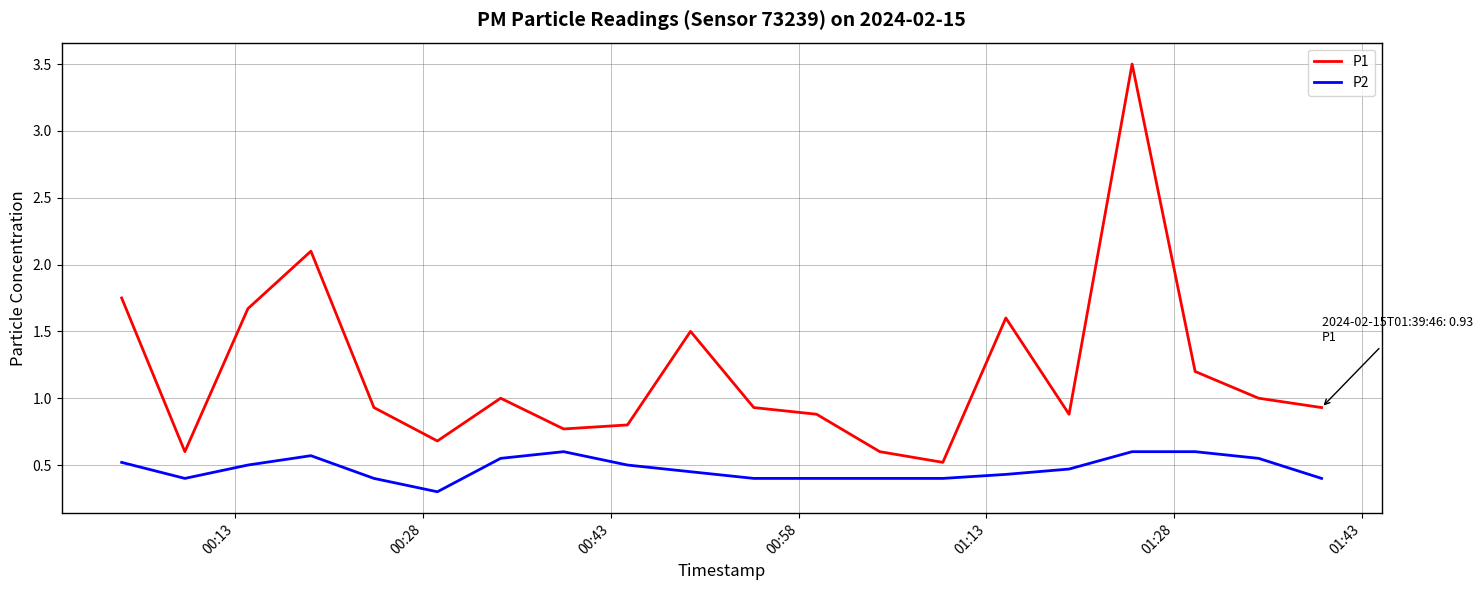

True or false: P2 and P1 cross at least once.

False